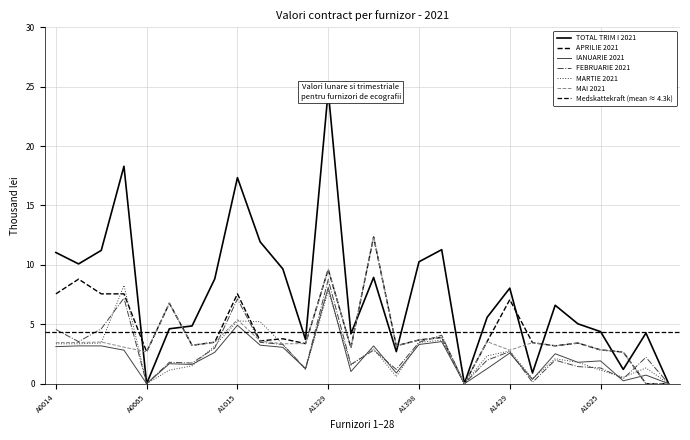

Reading left to right, what are all the values shown in this chart?

TOTAL TRIM I 2021: 11.0	10.1	11.2	18.3	0.0	4.6	4.9	8.8	17.3	11.9	9.7	3.7	24.7	4.2	8.9	2.7	10.3	11.3	0.0	5.6	8.0	0.9	6.6	5.0	4.4	1.2	4.3	0.0
APRILIE 2021: 7.6	8.8	7.6	7.6	2.7	6.8	3.2	3.5	7.6	3.6	3.8	3.4	9.6	3.0	12.3	3.2	3.7	3.9	0.0	3.5	7.1	3.5	3.2	3.4	2.8	2.7	0.0	0.0
IANUARIE 2021: 3.1	3.2	3.2	2.8	0.0	1.7	1.6	2.6	4.9	3.2	3.1	1.3	8.1	1.0	3.2	0.9	3.3	3.5	0.0	1.3	2.6	0.4	2.5	1.8	1.9	0.2	0.7	0.0
FEBRUARIE 2021: 4.6	3.5	4.6	7.2	0.0	1.8	1.7	3.0	7.1	3.5	3.3	1.3	8.8	1.6	2.8	1.2	3.5	4.1	0.0	2.0	2.7	0.1	2.0	1.4	1.3	0.4	2.2	0.0
MARTIE 2021: 3.4	3.4	3.4	8.3	0.0	1.1	1.5	3.2	5.3	5.2	3.3	1.2	7.8	1.6	2.9	0.6	3.5	3.7	0.0	2.3	2.8	0.4	2.1	1.8	1.1	0.5	1.3	0.0
MAI 2021: 3.5	3.5	3.5	3.1	2.7	6.8	3.2	3.5	5.4	3.6	3.4	3.4	9.6	3.0	12.3	3.2	3.7	3.9	0.0	3.5	2.8	3.5	3.2	3.4	2.8	2.7	0.0	0.0